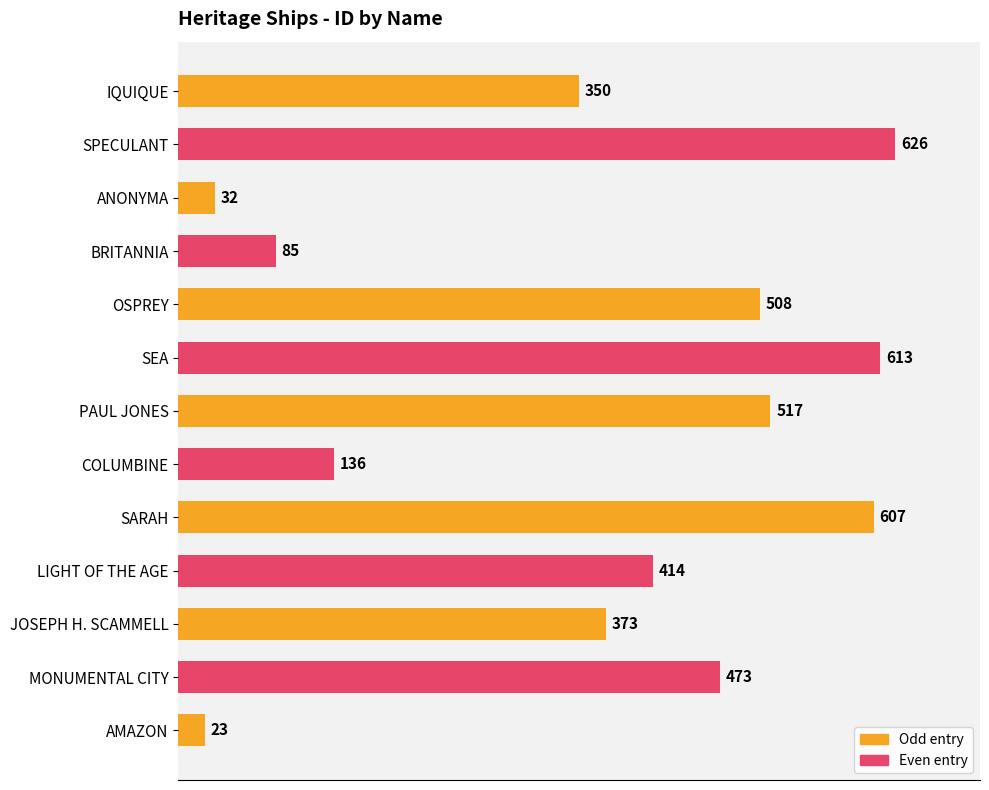

Between JOSEPH H. SCAMMELL and SEA, which is larger?

SEA